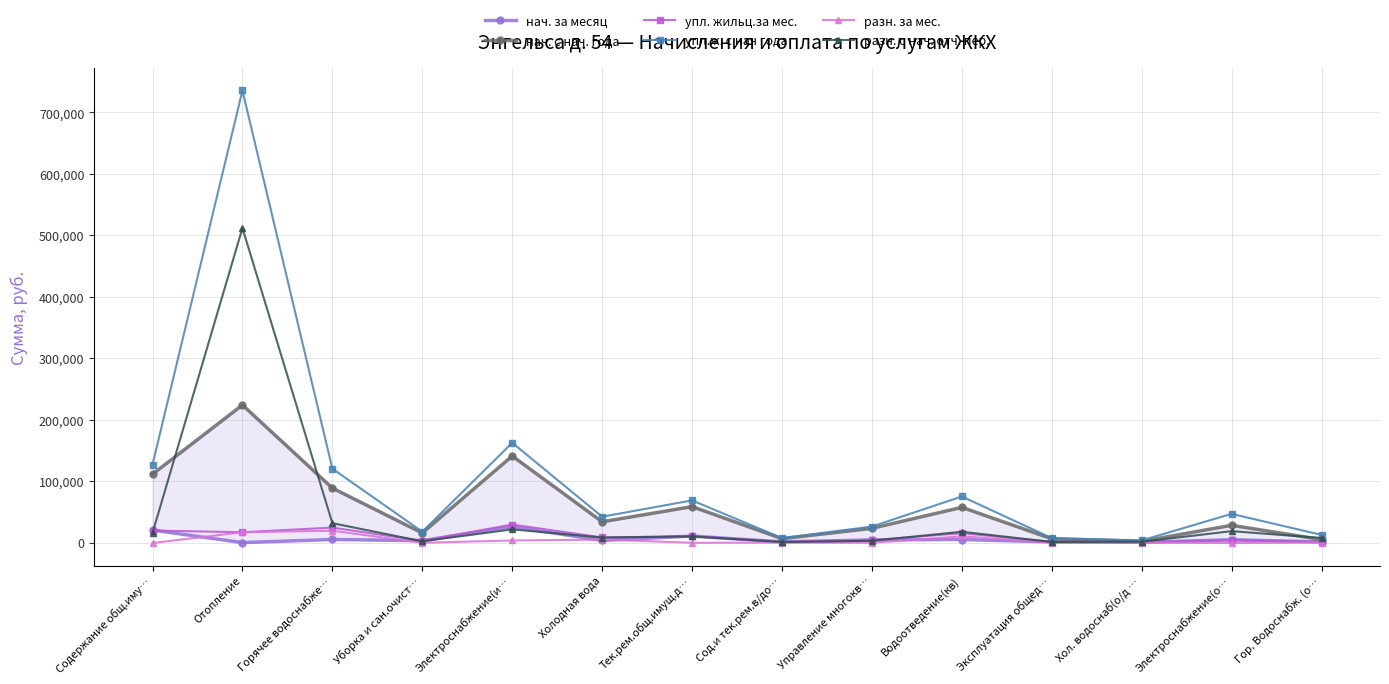

Reading left to right, list all the values displayed in this chart.

нач. за месяц: Содержание общ.иму…=20357.9	Отопление=0.0	Горячее водоснабже…=5112.5	Уборка и сан.очист…=3130.7	Электроснабжение(и…=25983.6	Холодная вода=3483.3	Тек.рем.общ.имущ.д…=10623.8	Сод.и тек.рем.в/до…=1136.8	Управление многокв…=4396.6	Водоотведение(кв)=5051.5	Эксплуатация общед…=1129.2	Хол. водоснаб(о/д …=514.6	Электроснабжение(о…=4596.9	Гор. Водоснабж. (о…=1147.3
нач. с нач. года: Содержание общ.иму…=111322.0	Отопление=223929.2	Горячее водоснабже…=88696.6	Уборка и сан.очист…=15609.6	Электроснабжение(и…=140909.5	Холодная вода=33889.4	Тек.рем.общ.имущ.д…=58568.6	Сод.и тек.рем.в/до…=6357.3	Управление многокв…=23197.1	Водоотведение(кв)=57405.8	Эксплуатация общед…=6219.0	Хол. водоснаб(о/д …=2141.7	Электроснабжение(о…=28149.0	Гор. Водоснабж. (о…=4969.8
упл. жильц.за мес.: Содержание общ.иму…=19666.3	Отопление=16874.4	Горячее водоснабже…=24412.1	Уборка и сан.очист…=2874.1	Электроснабжение(и…=29426.2	Холодная вода=8412.0	Тек.рем.общ.имущ.д…=10359.3	Сод.и тек.рем.в/до…=1138.9	Управление многокв…=4064.1	Водоотведение(кв)=15276.9	Эксплуатация общед…=1132.5	Хол. водоснаб(о/д …=470.2	Электроснабжение(о…=3950.6	Гор. Водоснабж. (о…=1117.8
упл.ж. с нач года: Содержание общ.иму…=127065.9	Отопление=735874.9	Горячее водоснабже…=120306.5	Уборка и сан.очист…=17715.6	Электроснабжение(и…=162443.0	Холодная вода=42145.0	Тек.рем.общ.имущ.д…=68699.0	Сод.и тек.рем.в/до…=7349.6	Управление многокв…=26072.0	Водоотведение(кв)=75070.2	Эксплуатация общед…=7245.6	Хол. водоснаб(о/д …=3553.4	Электроснабжение(о…=46792.5	Гор. Водоснабж. (о…=12507.1
разн. за мес.: Содержание общ.иму…=-691.6	Отопление=16874.4	Горячее водоснабже…=19299.5	Уборка и сан.очист…=-256.6	Электроснабжение(и…=3442.7	Холодная вода=4928.7	Тек.рем.общ.имущ.д…=-264.5	Сод.и тек.рем.в/до…=2.1	Управление многокв…=-332.6	Водоотведение(кв)=10225.4	Эксплуатация общед…=3.4	Хол. водоснаб(о/д …=-44.4	Электроснабжение(о…=-646.3	Гор. Водоснабж. (о…=-29.5
разн. с нач. отч. пер.: Содержание общ.иму…=15743.9	Отопление=511945.7	Горячее водоснабже…=31609.9	Уборка и сан.очист…=2106.0	Электроснабжение(и…=21533.5	Холодная вода=8255.5	Тек.рем.общ.имущ.д…=10130.4	Сод.и тек.рем.в/до…=992.3	Управление многокв…=2874.9	Водоотведение(кв)=17664.4	Эксплуатация общед…=1026.5	Хол. водоснаб(о/д …=1411.7	Электроснабжение(о…=18643.5	Гор. Водоснабж. (о…=7537.3